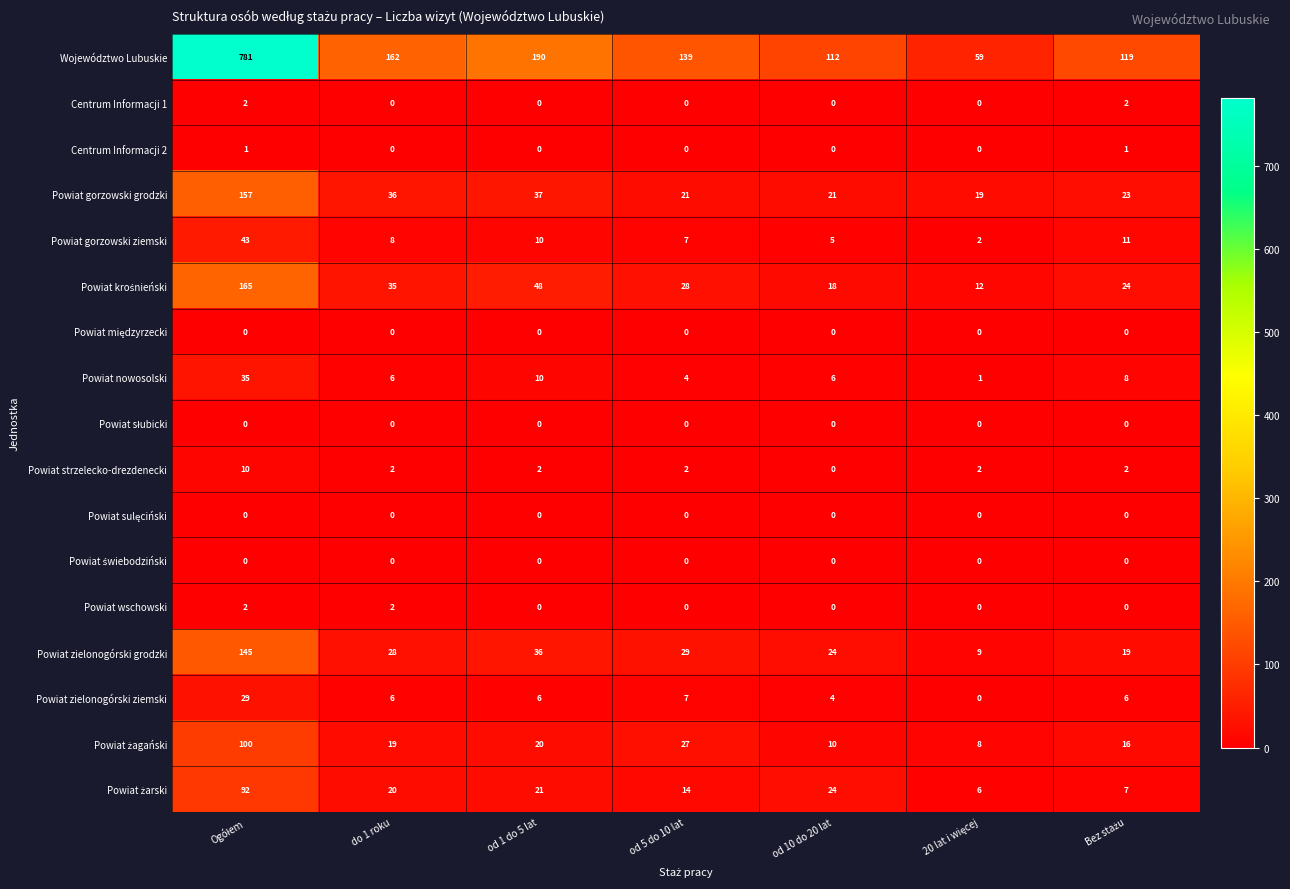

Which series has the largest range (max minus min)?

Województwo Lubuskie